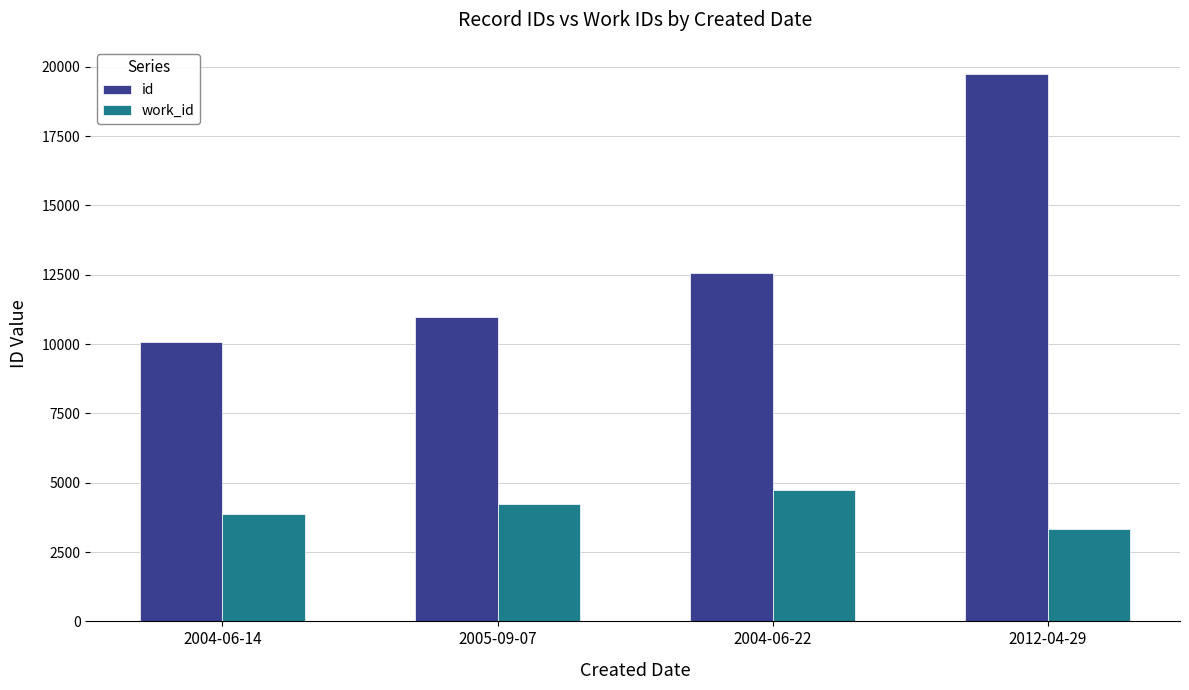

What is the sum of the id values at 2005-09-07 and 2004-06-22?

23570